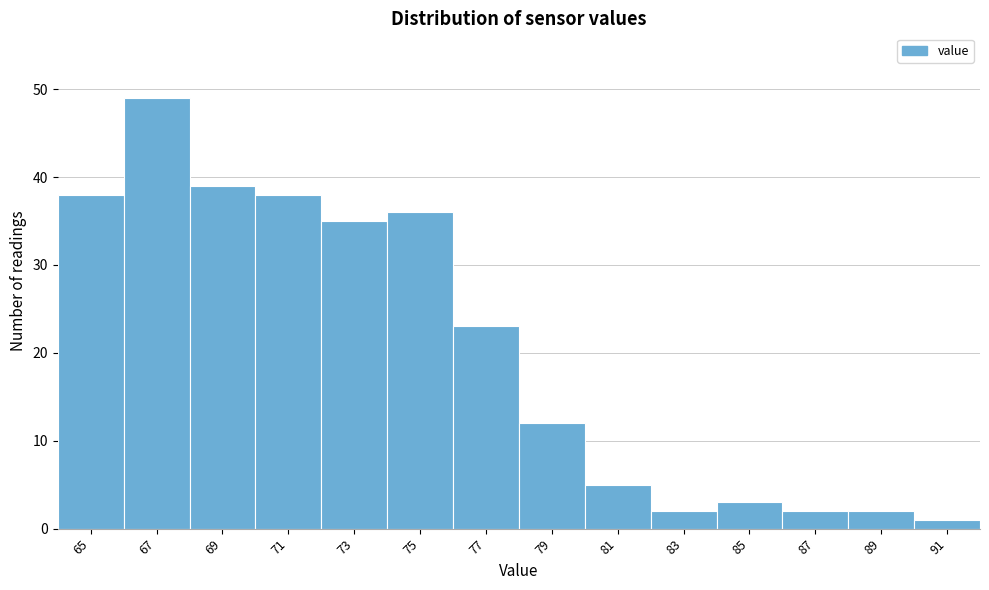

Reading right to left, what are all the values shown in this chart?

91=1	89=2	87=2	85=3	83=2	81=5	79=12	77=23	75=36	73=35	71=38	69=39	67=49	65=38